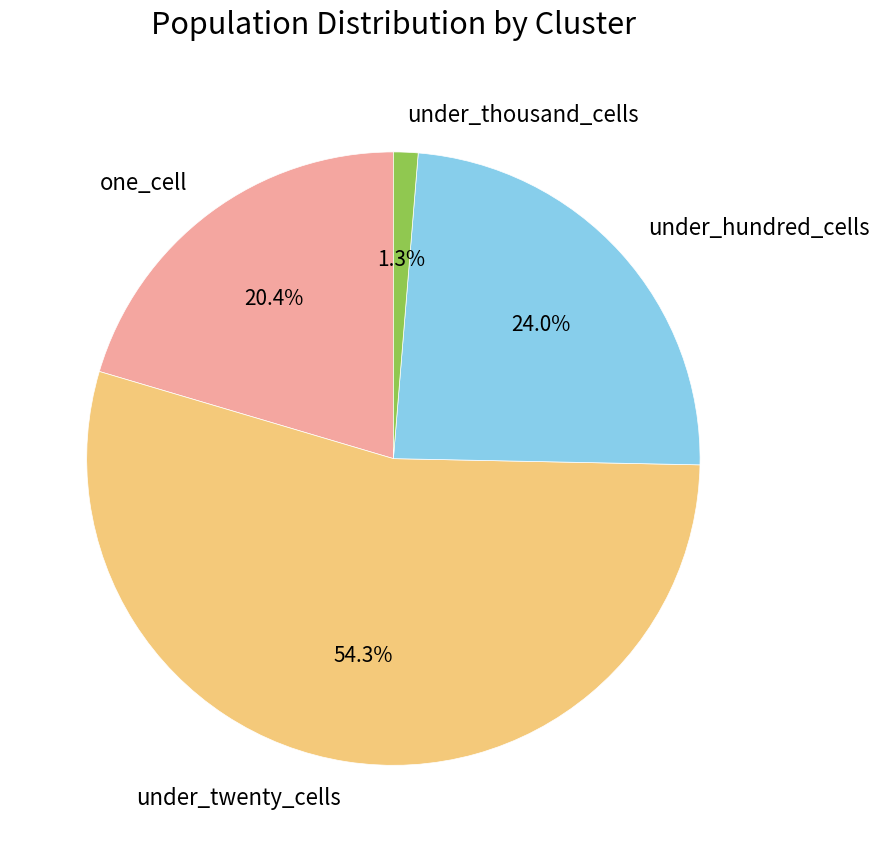

Which category has the smallest portion of the pie?

under_thousand_cells